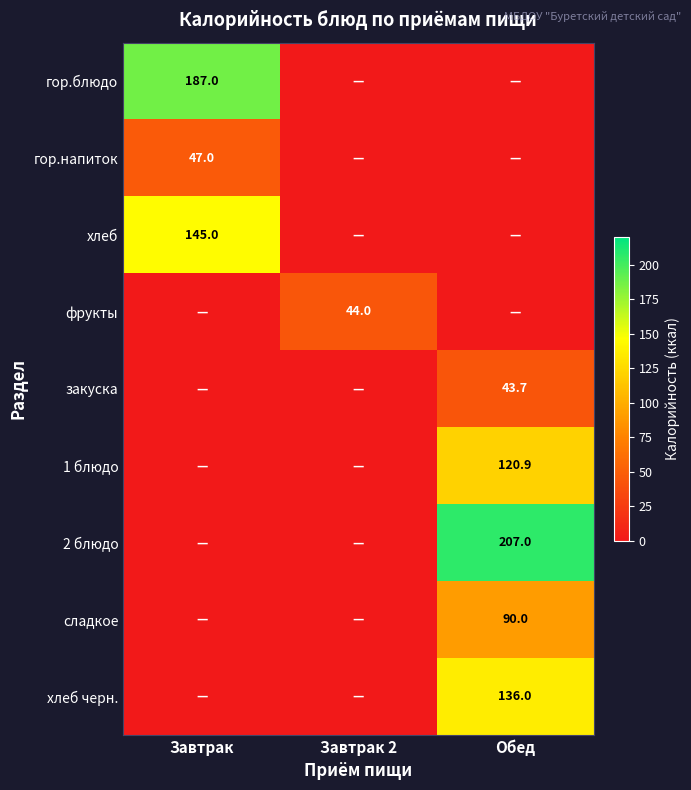

Is it true that фрукты equals 29.2 at Завтрак 2?

False